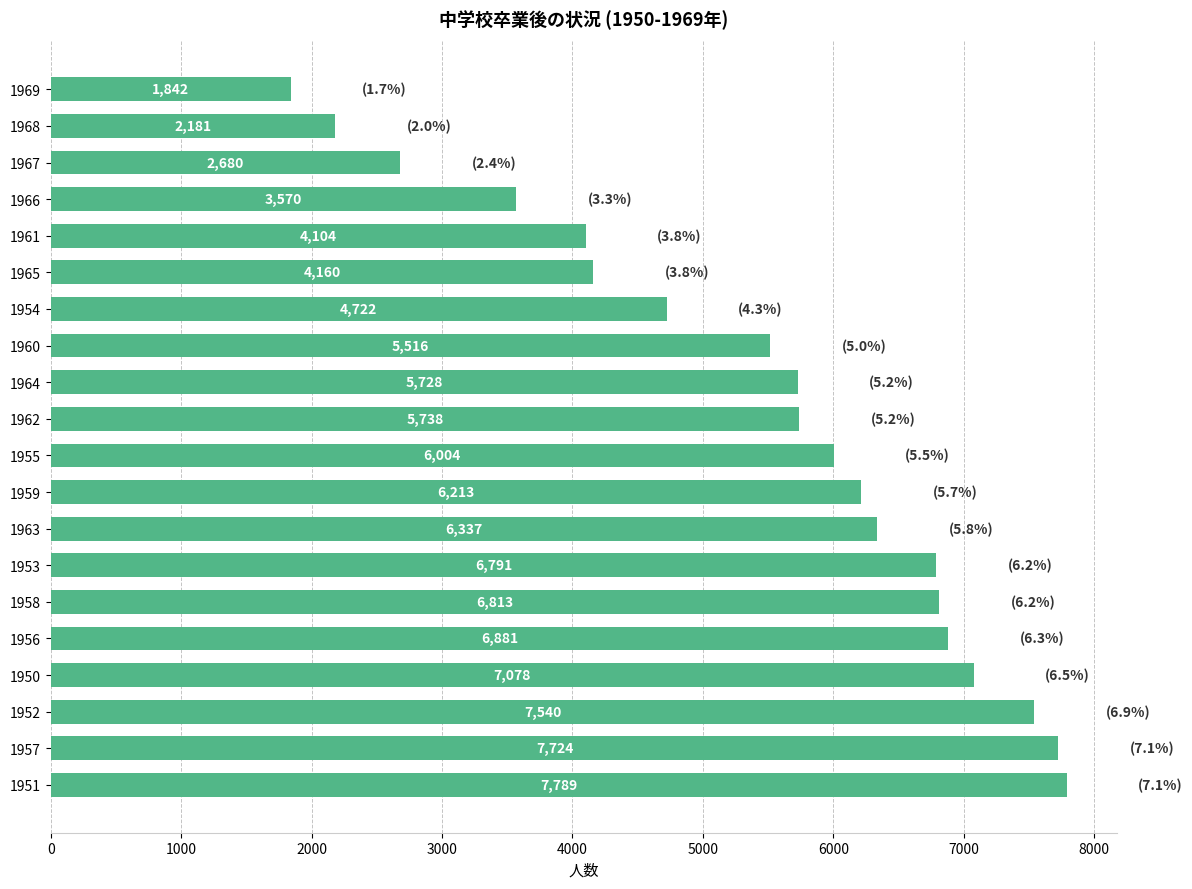

Reading bottom to top, what are all the values shown in this chart?

7789	7724	7540	7078	6881	6813	6791	6337	6213	6004	5738	5728	5516	4722	4160	4104	3570	2680	2181	1842